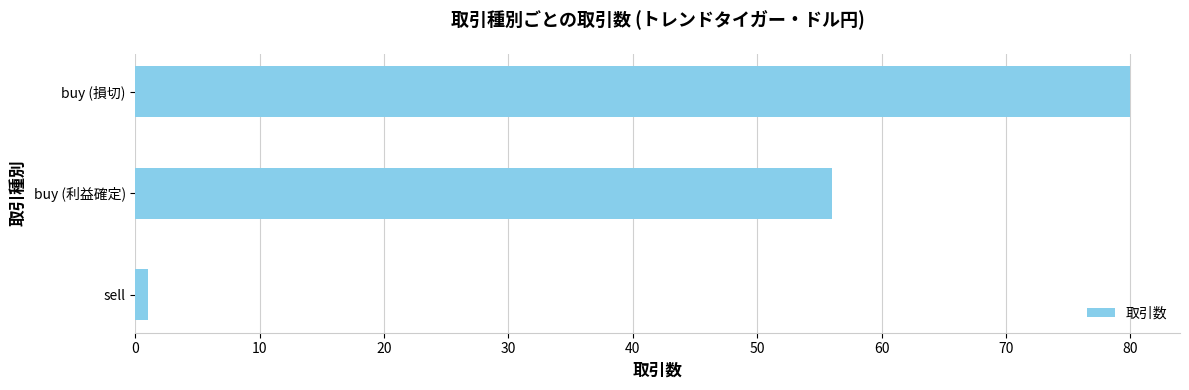

Count the values in the range 1 to 80.

3